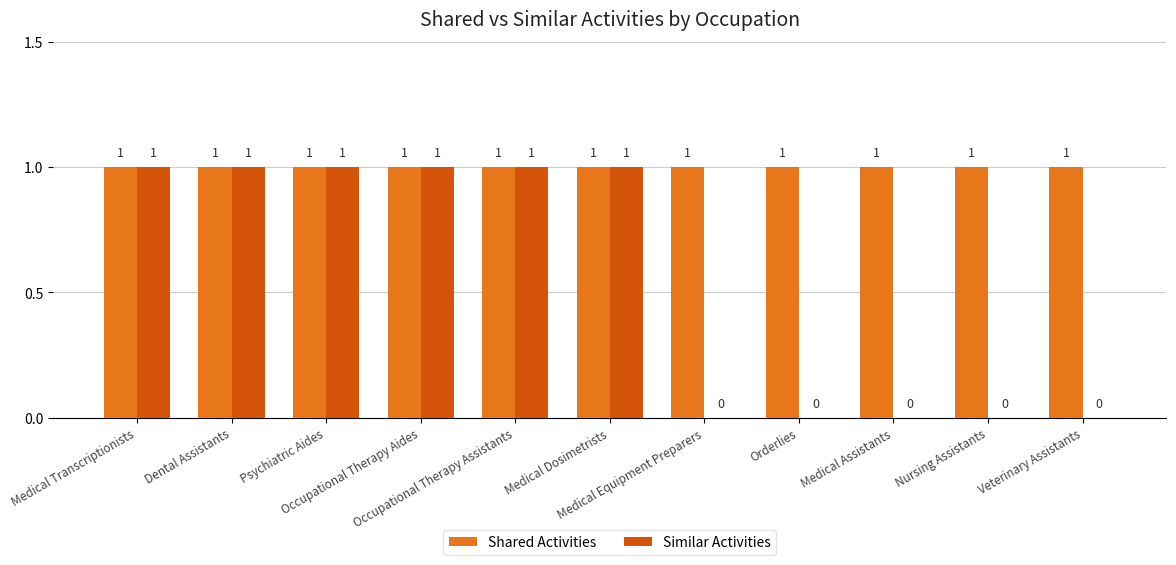

What is the sum of all Shared Activities values?

11